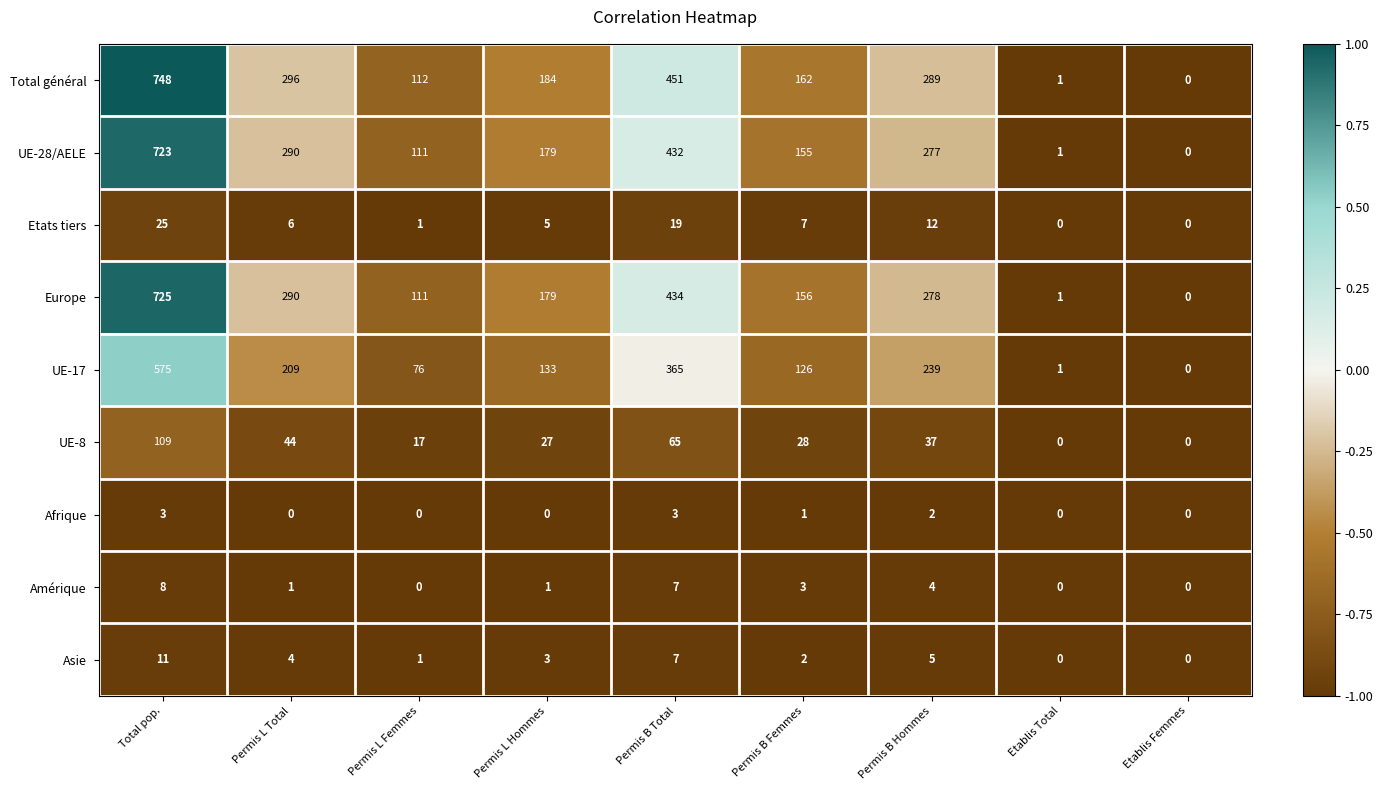

Which label corresponds to the largest value in the chart?

Total pop.